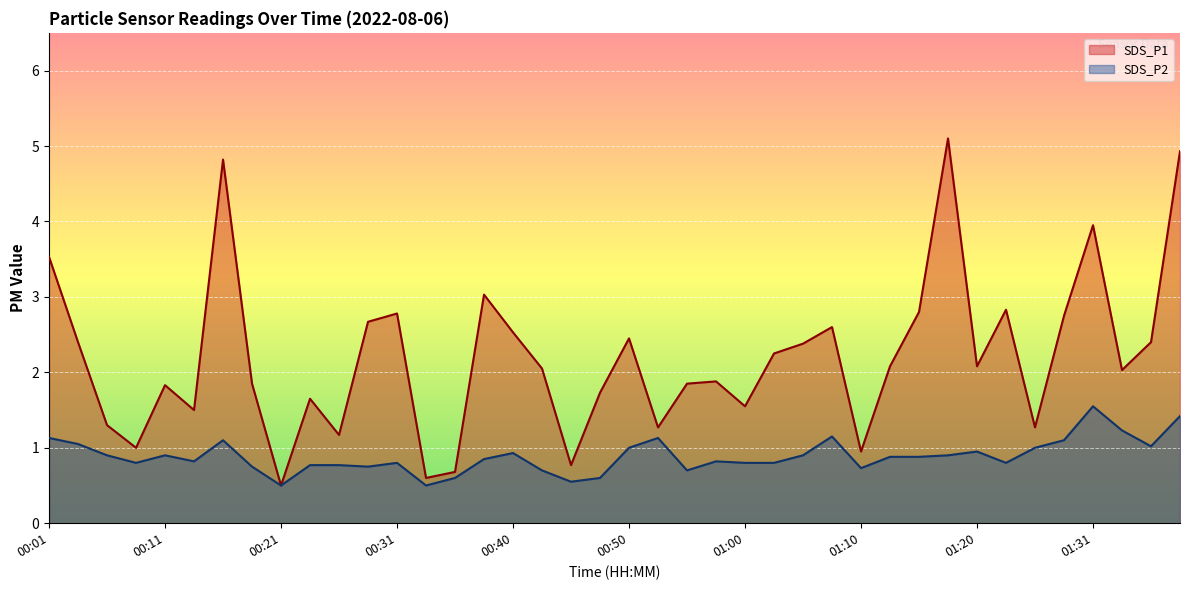

True or false: SDS_P1 and SDS_P2 intersect in this chart.

False